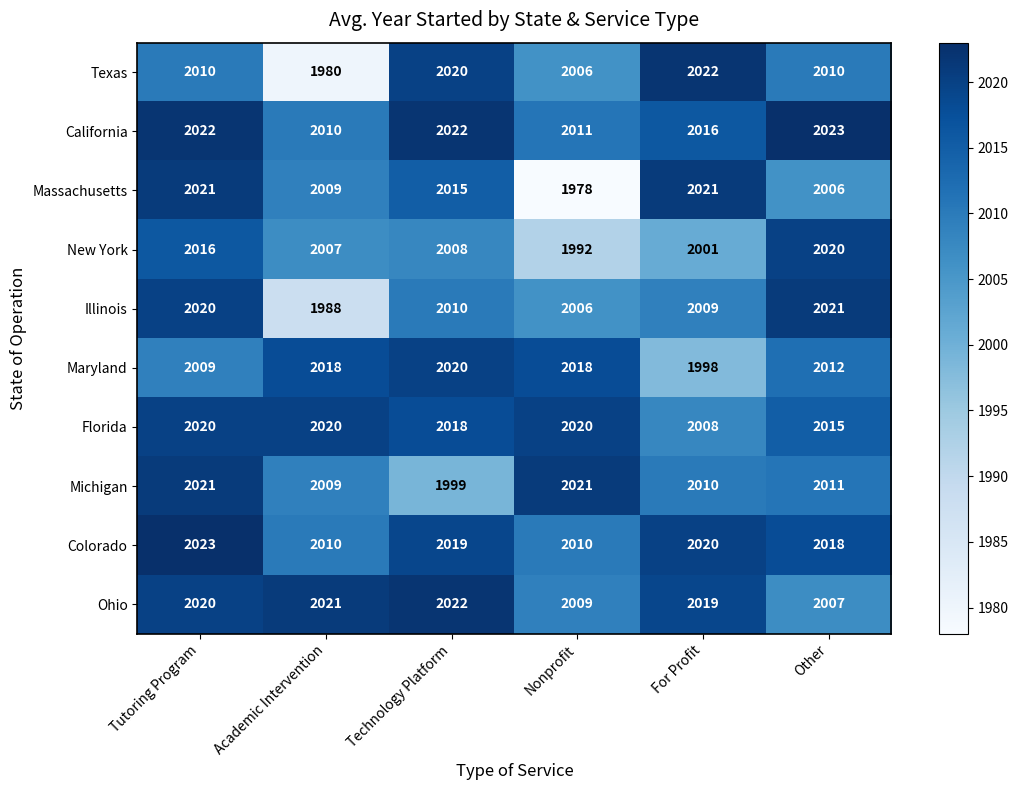

Is the value of Ohio at Technology Platform greater than the value of Michigan at Nonprofit?

Yes